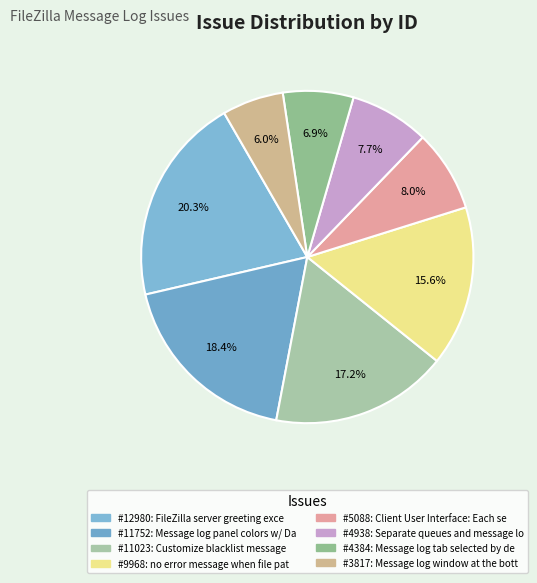

Which slice is the largest?

FileZilla server greeting excess info